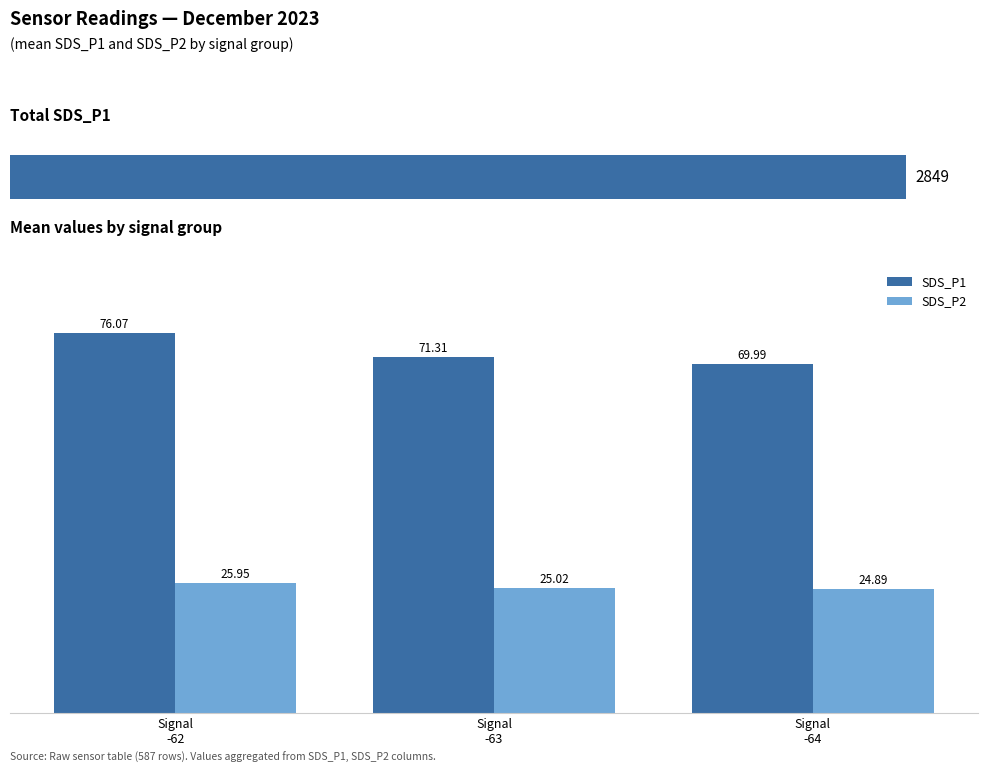

Are the bars grouped side by side (vs. stacked)?

Yes